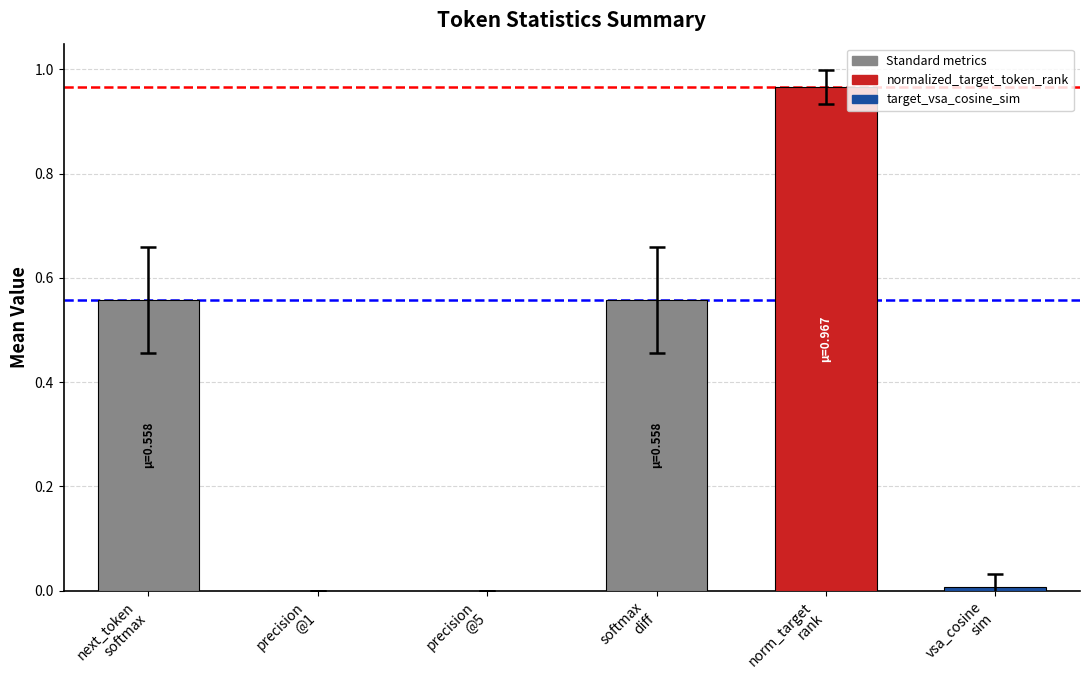

What is the sum of all values?

2.1